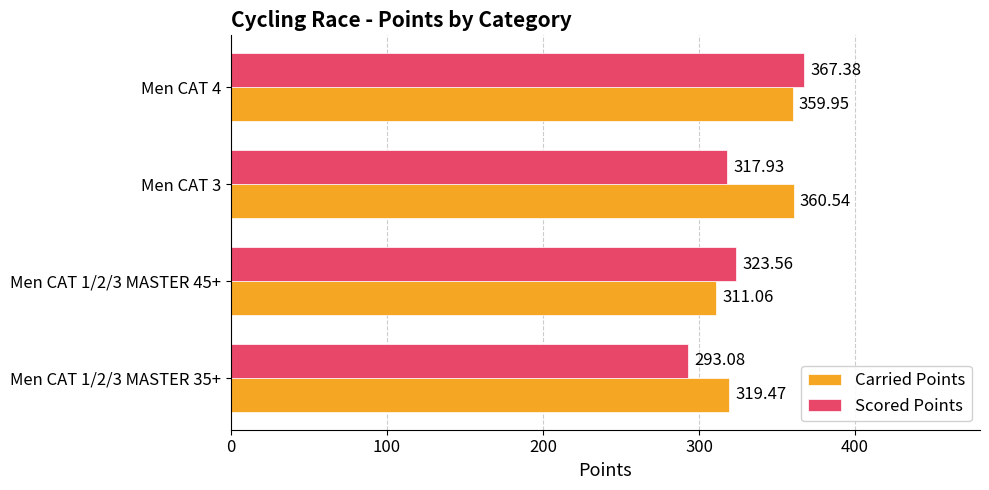

What is the difference between the second highest and minimum values in the Scored Points series?

30.5